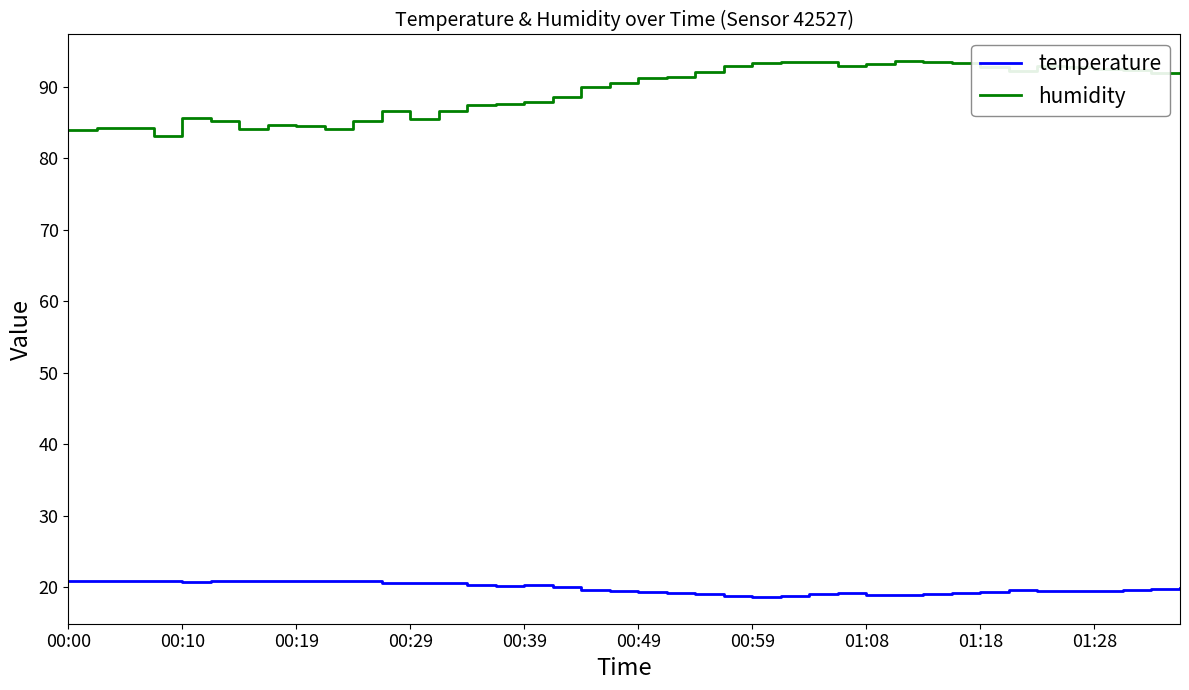

Rank the series by their average value, from lowest to highest.

temperature, humidity